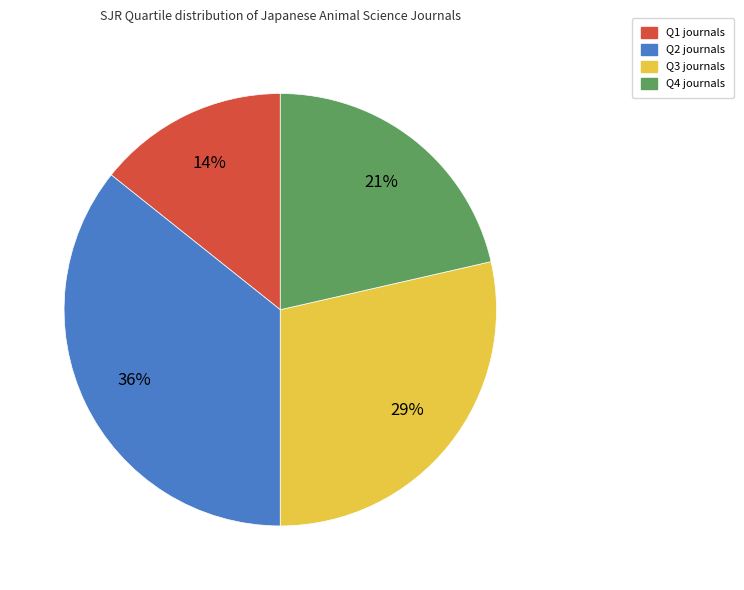

What percentage is the Q3 slice, to the nearest percent?

29%